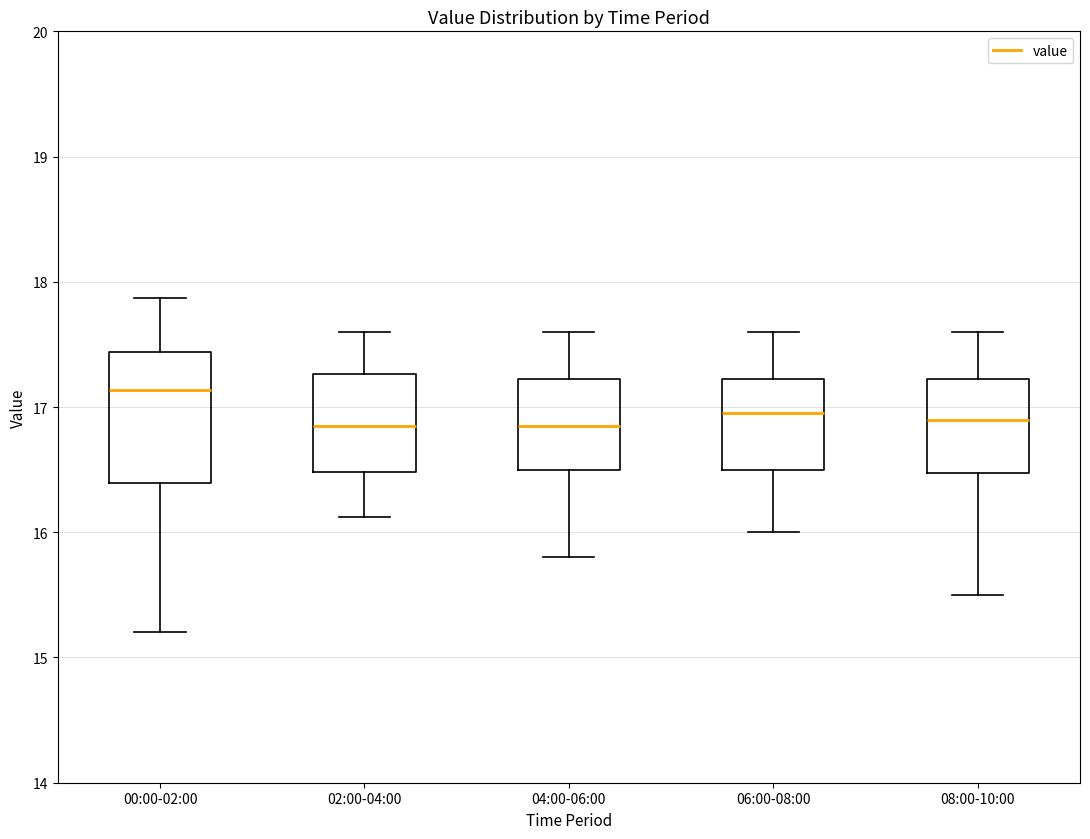

Which box is the tallest, from its lower edge to its upper edge?

00:00-02:00